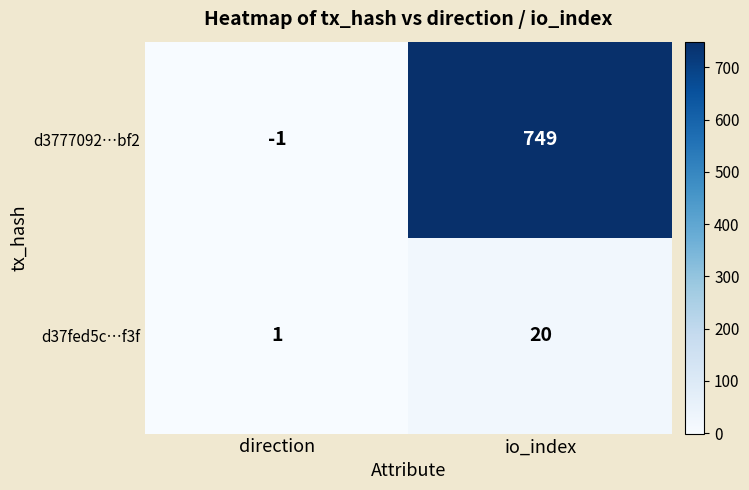

What is the sum of all d37fed5c…f3f values?

21